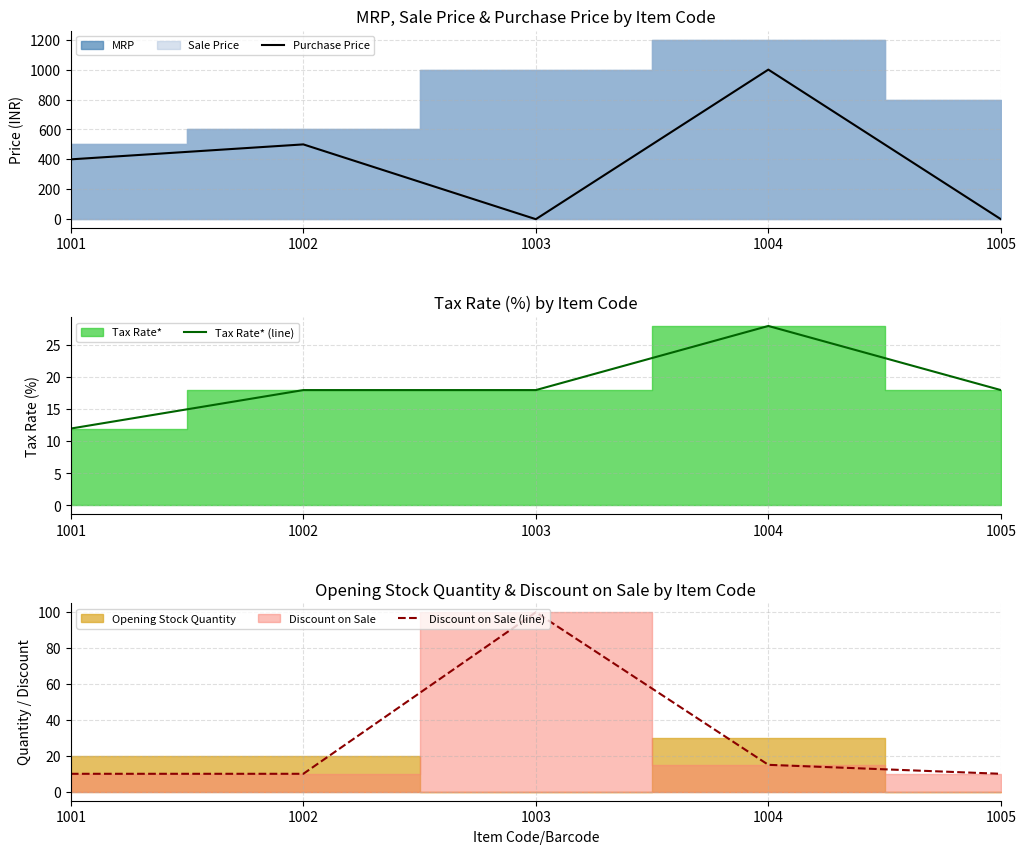

Which has a higher value, 1001 or 1003?

1001